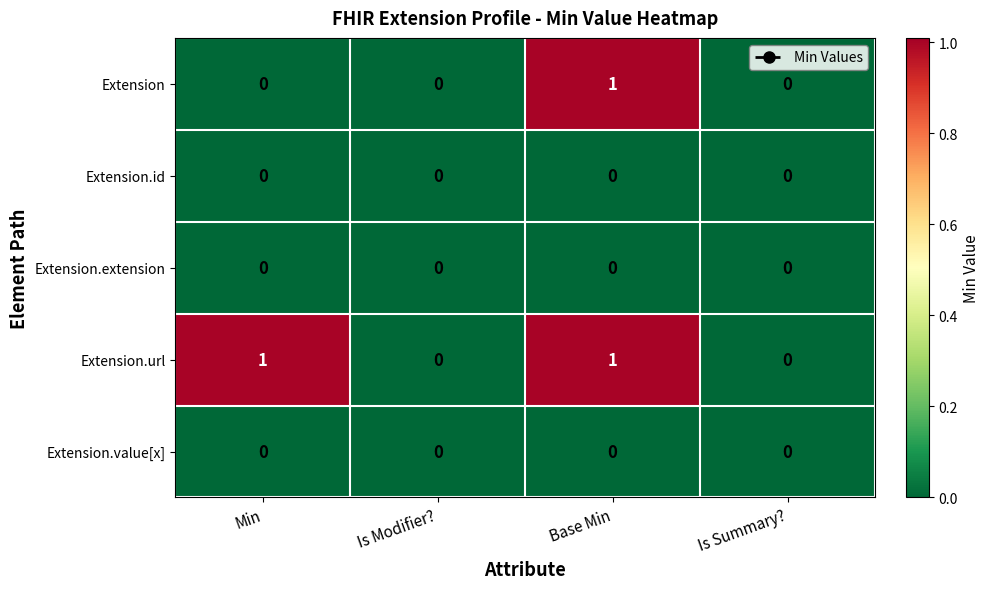

Which series has the largest total across all categories?

Extension.url